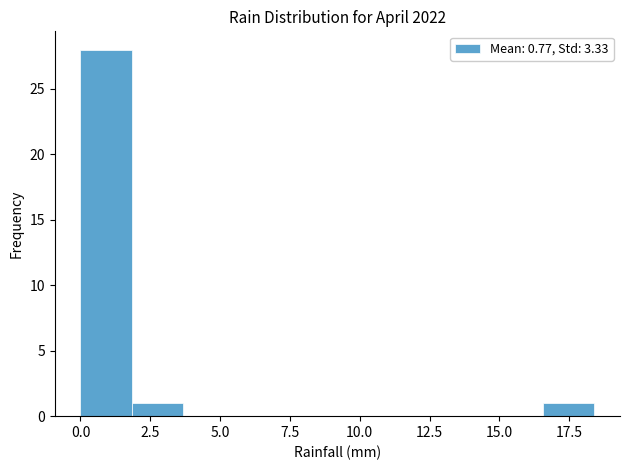

Read against the x-axis, roughly where is the centre of the tallest bar?

1.0